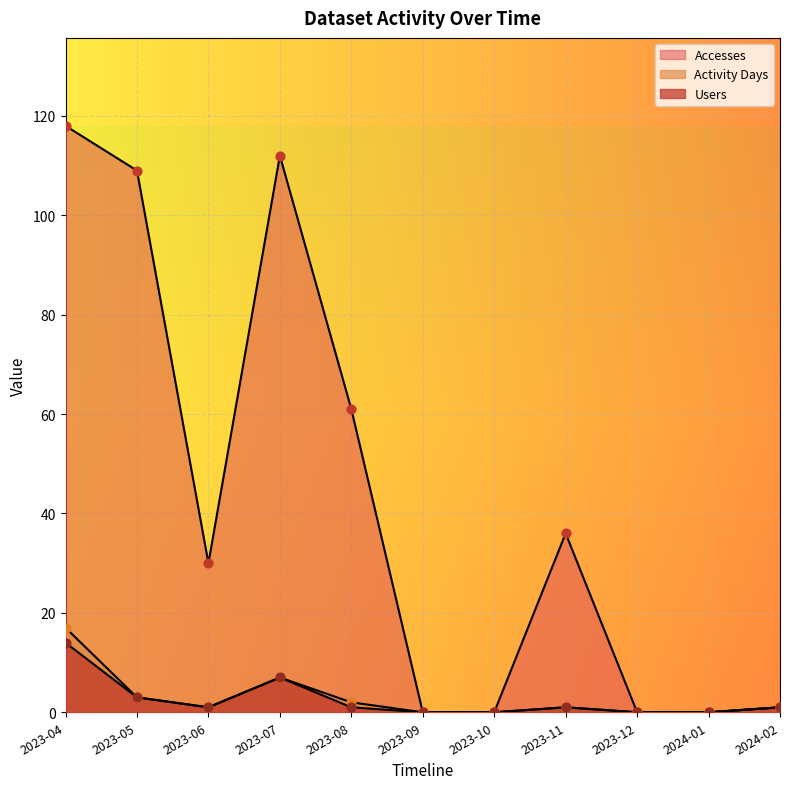

At how many categories does at least one series exceed 47?

4